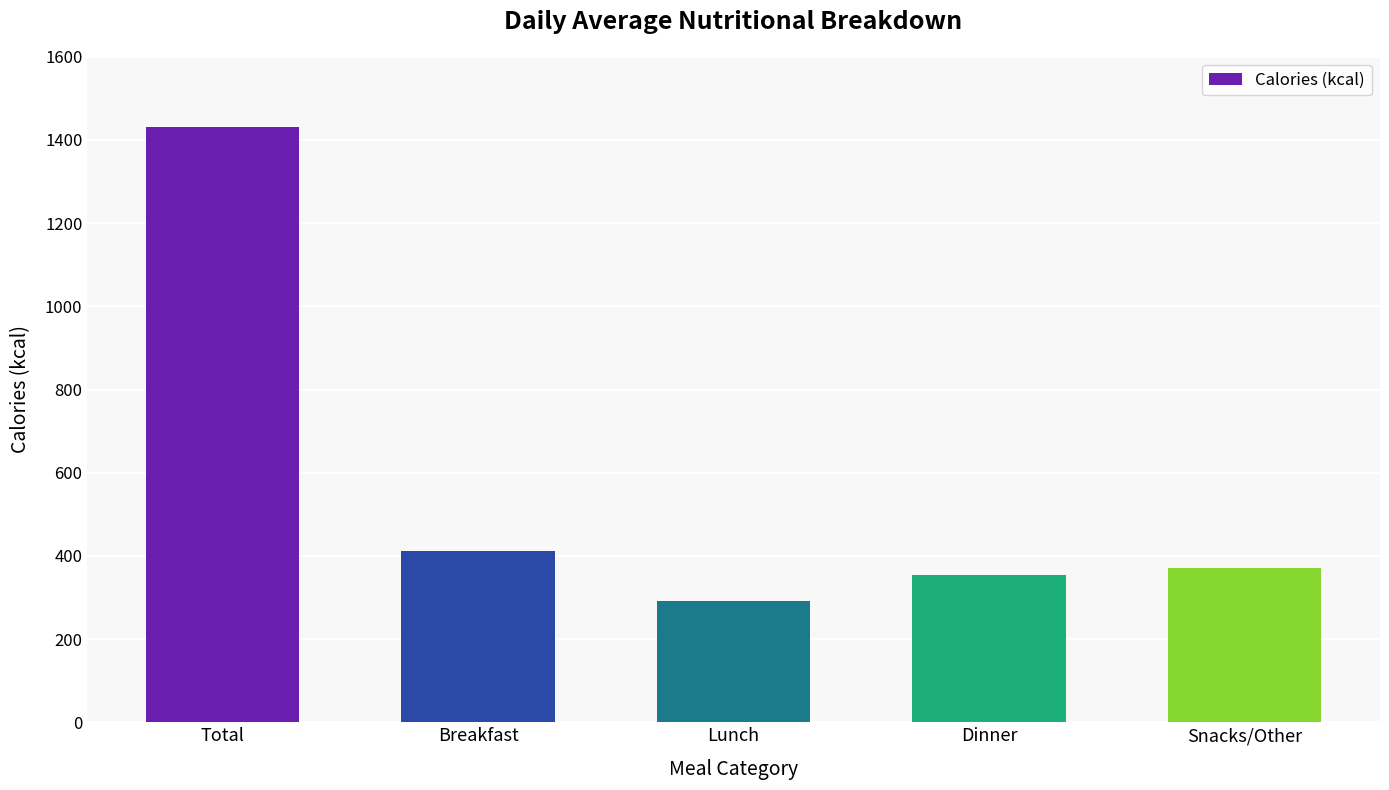

The chart shows a value of 473 at Dinner. True or false?

False